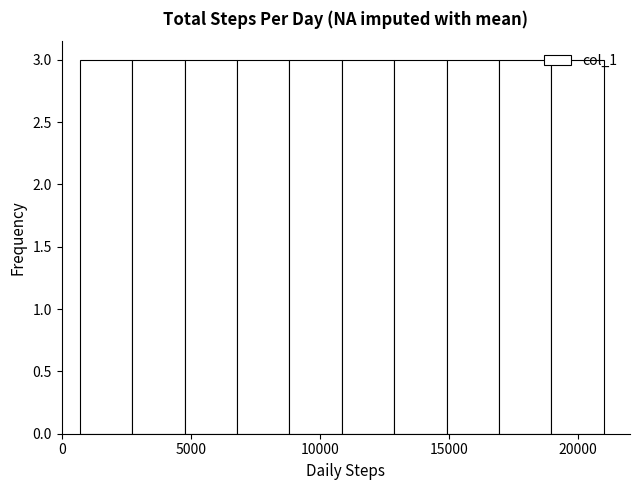

Reading left to right, transcribe this chart: for each bar, give the range it covers on the x-axis and its height. Neither the bar edges nor the heights are printed on the chart, so give them approximately, as read against the axes.

500 to 2500: 3
2500 to 5000: 3
5000 to 7000: 3
7000 to 9000: 3
9000 to 11000: 3
11000 to 13000: 3
13000 to 15000: 3
15000 to 17000: 3
17000 to 19000: 3
19000 to 21000: 3